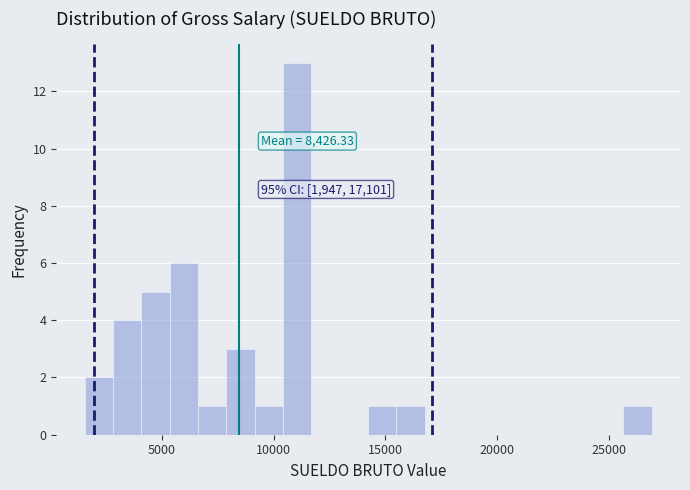

Around what value on the x-axis is the tallest bar? Give the approximate position of its centre, as read against the axis.

11000